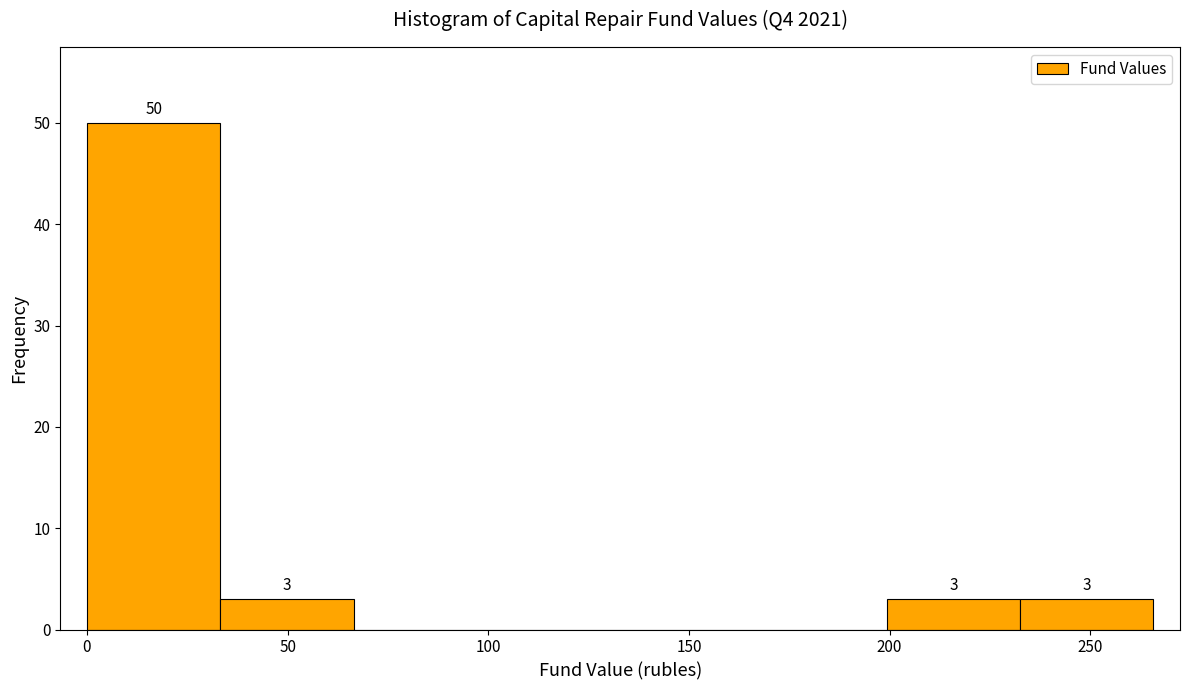

Which range on the x-axis has the tallest bar?

0 to 35